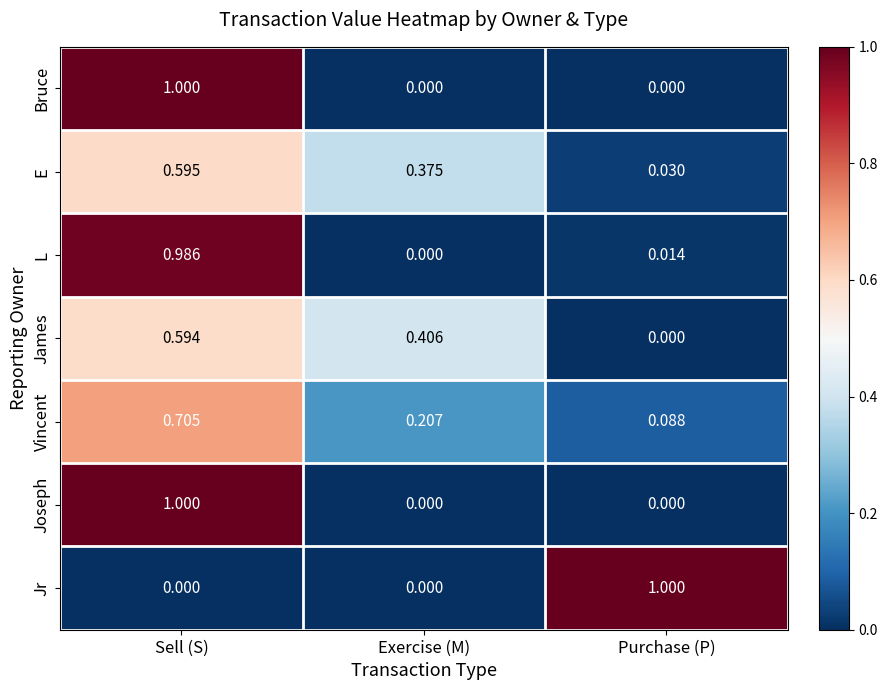

Which category has the highest value in the Joseph series?

Sell (S)